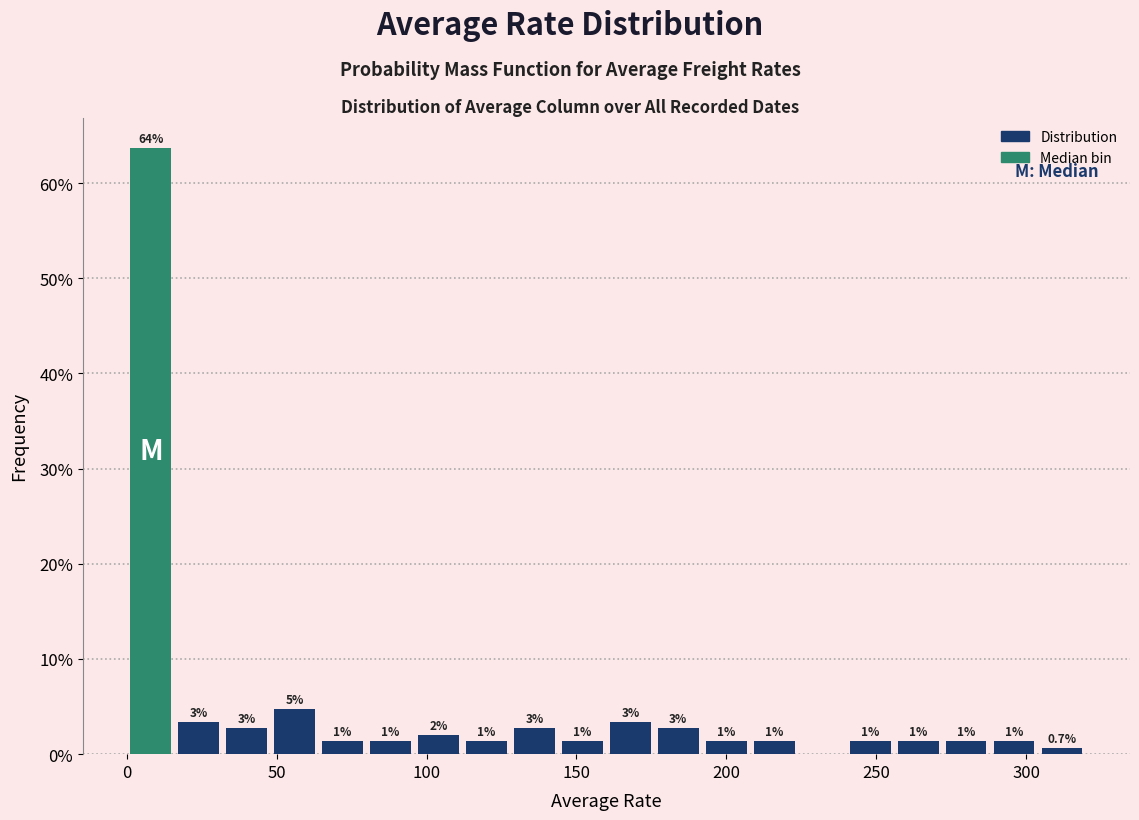

Read against the x-axis, roughly where is the centre of the tallest bar?

10